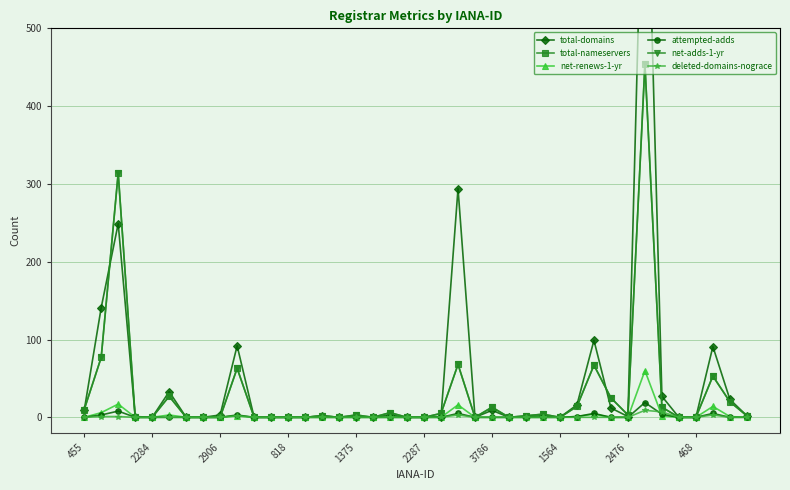

Which label corresponds to the smallest value in the chart?

2284